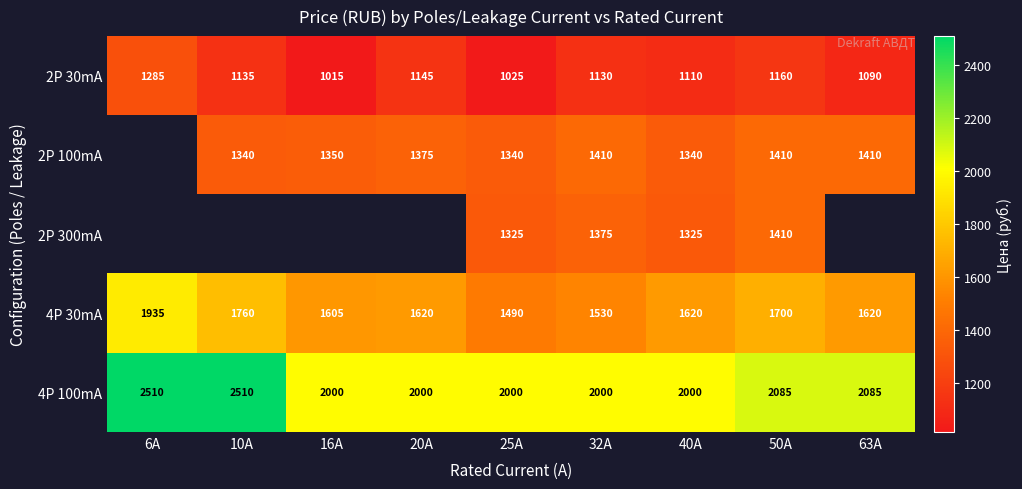

The value of 2P 30mA at 10A is 654.9. True or false?

False